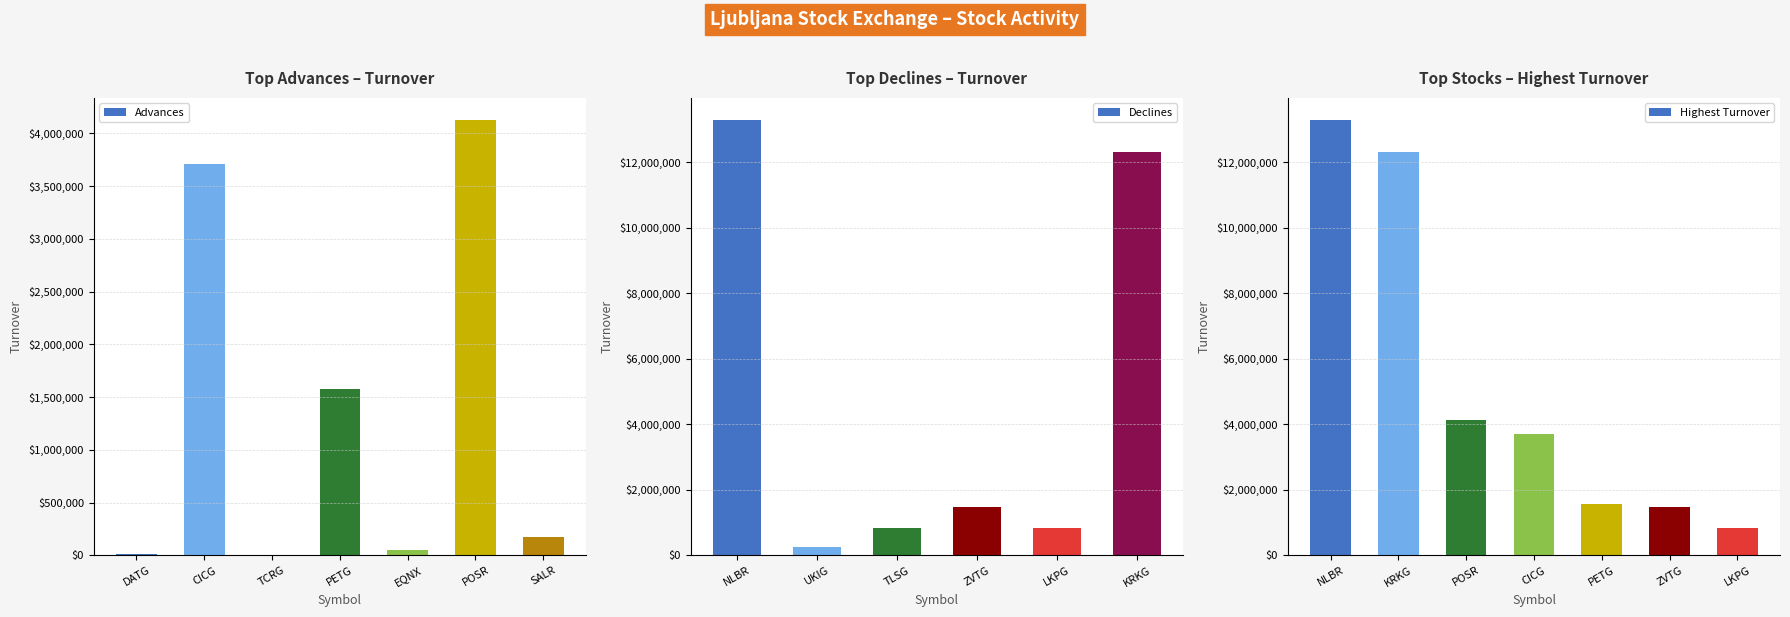

At how many categories does at least one series exceed 5694400?

2